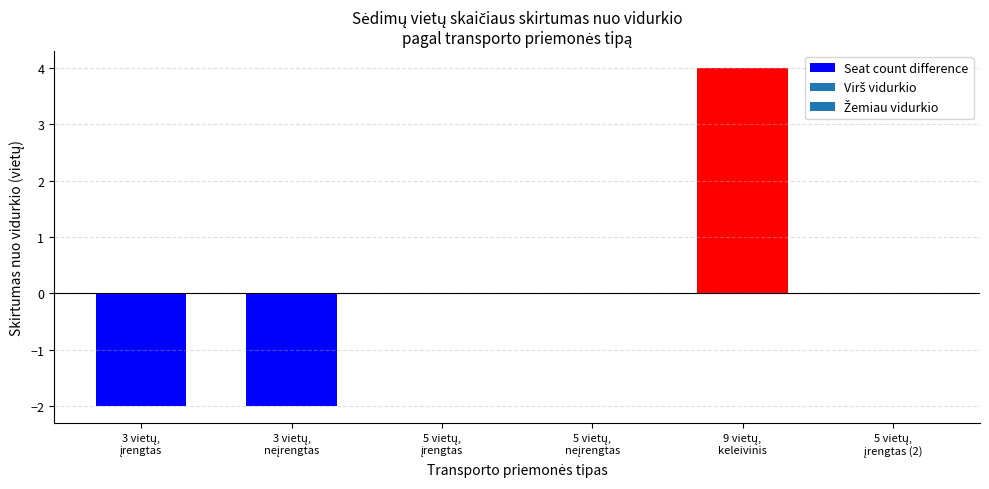

Count the number of categories in the chart.

6